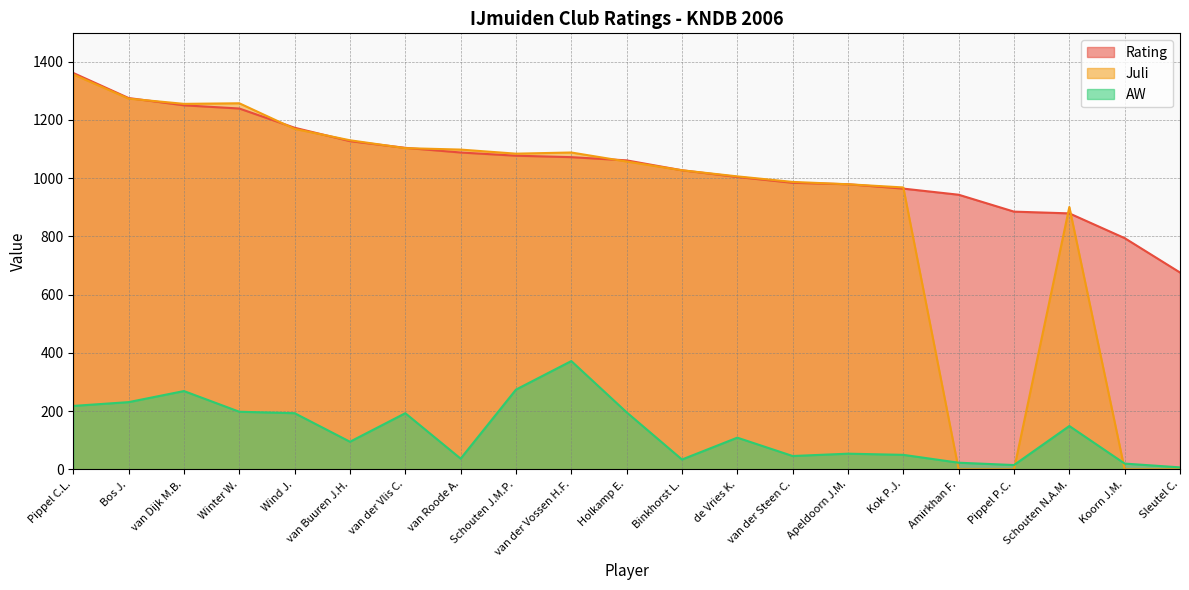

List the labels in order of Rating value, largest first.

Pippel C.L., Bos J., van Dijk M.B., Winter W., Wind J., van Buuren J.H., van der Vlis C., van Roode A., Schouten J.M.P., van der Vossen H.F., Holkamp E., Binkhorst L., de Vries K., van der Steen C., Apeldoorn J.M., Kok P.J., Amirkhan F., Pippel P.C., Schouten N.A.M., Koorn J.M., Sleutel C.